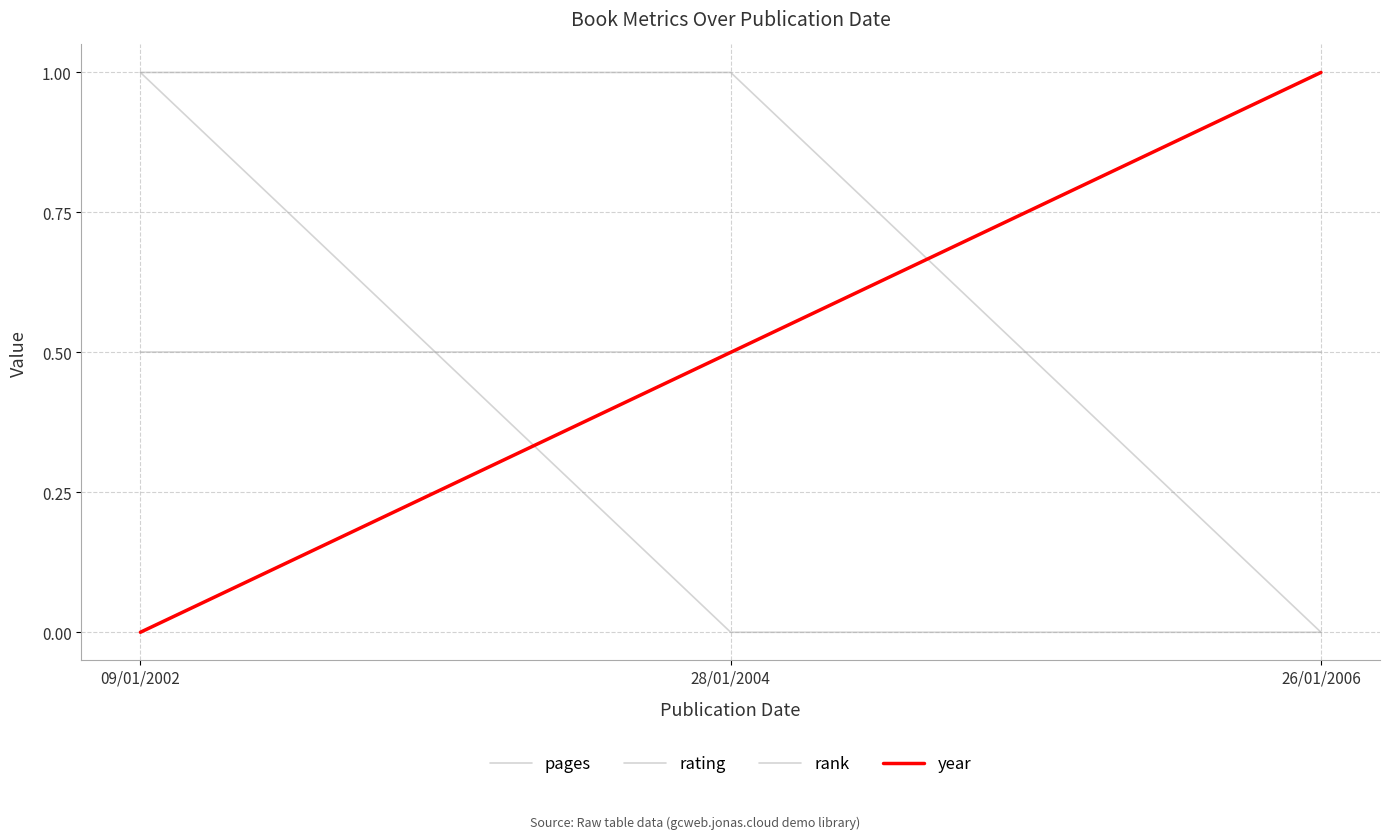

What is the sum of the pages values at 28/01/2004 and 09/01/2002?

2.0